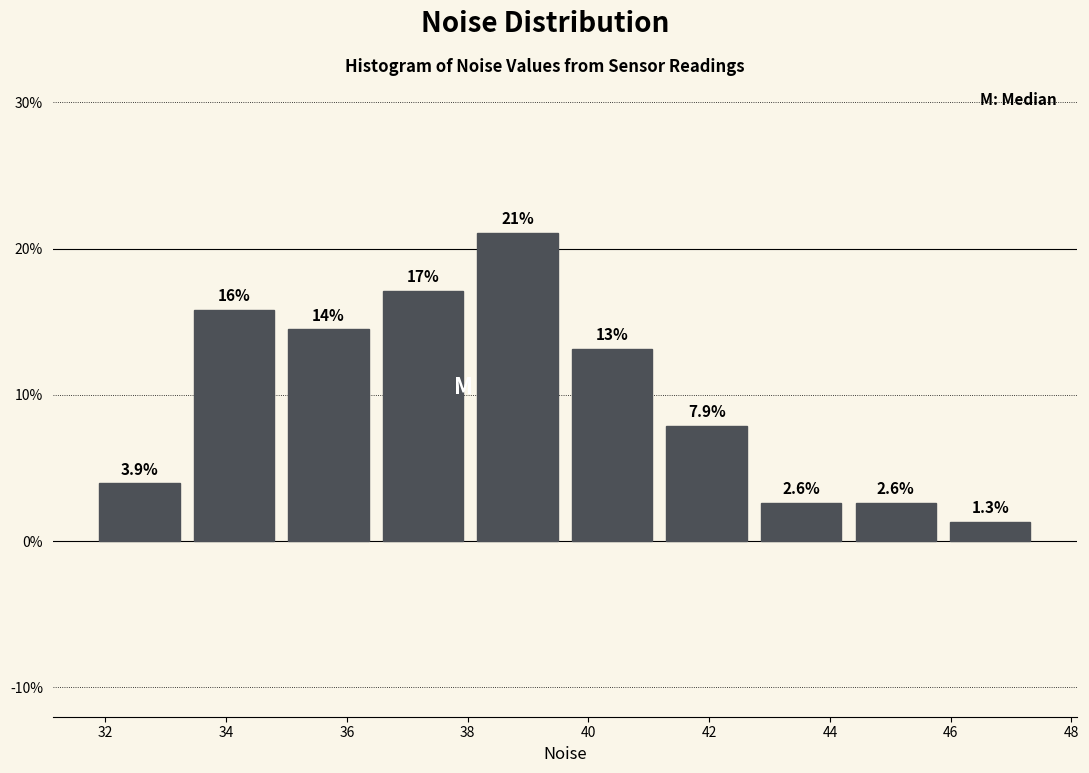

Over which range of the x-axis is the bar tallest?

38.0 to 39.6